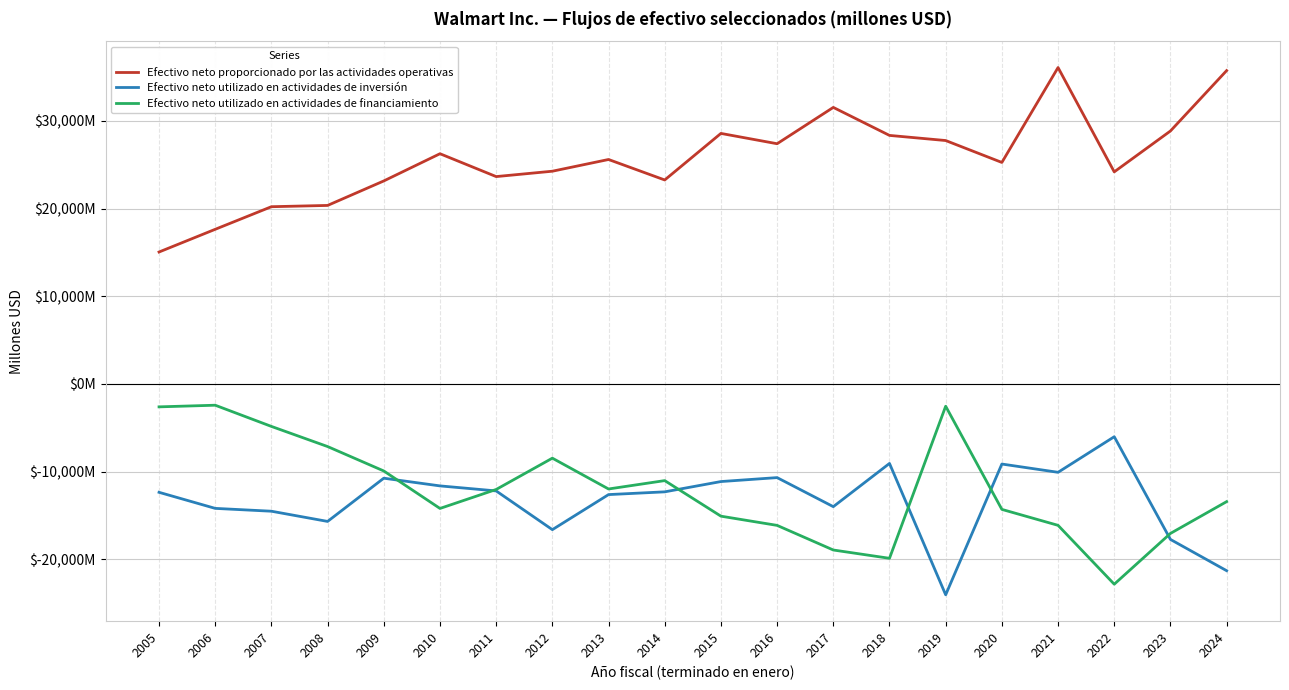

Does the chart display data point markers on the line(s)?

No